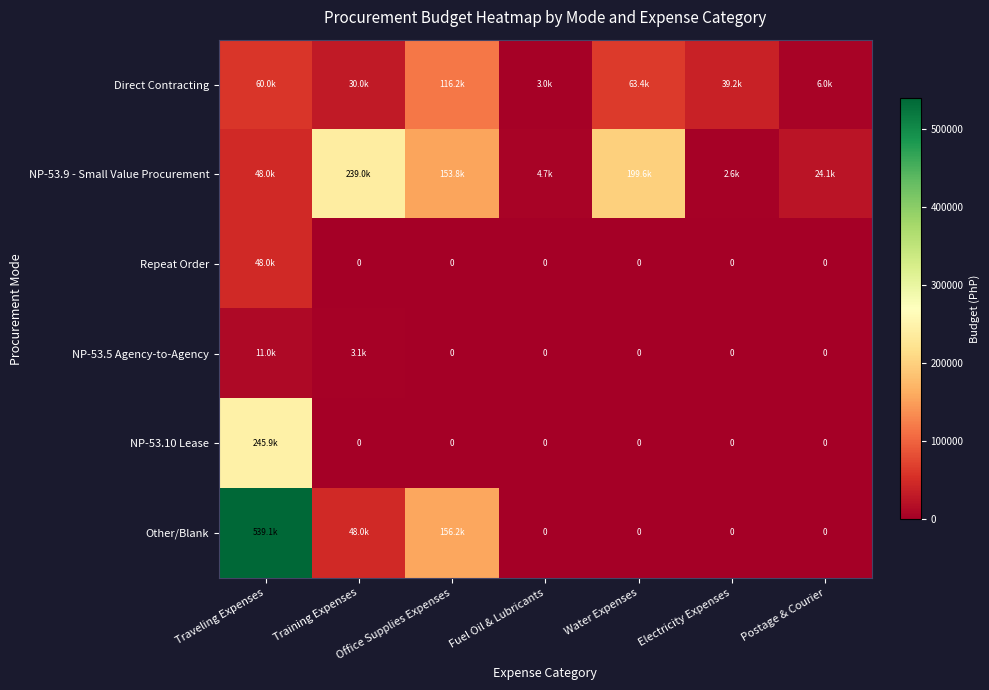

At Water Expenses, list the series in order from largest to smallest.

NP-53.9 - Small Value Procurement, Direct Contracting, Repeat Order, NP-53.5 Agency-to-Agency, NP-53.10 Lease, Other/Blank